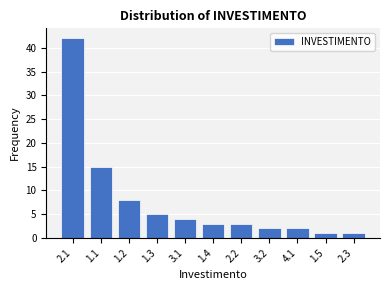

Reading right to left, what are all the values shown in this chart?

1	1	2	2	3	3	4	5	8	15	42